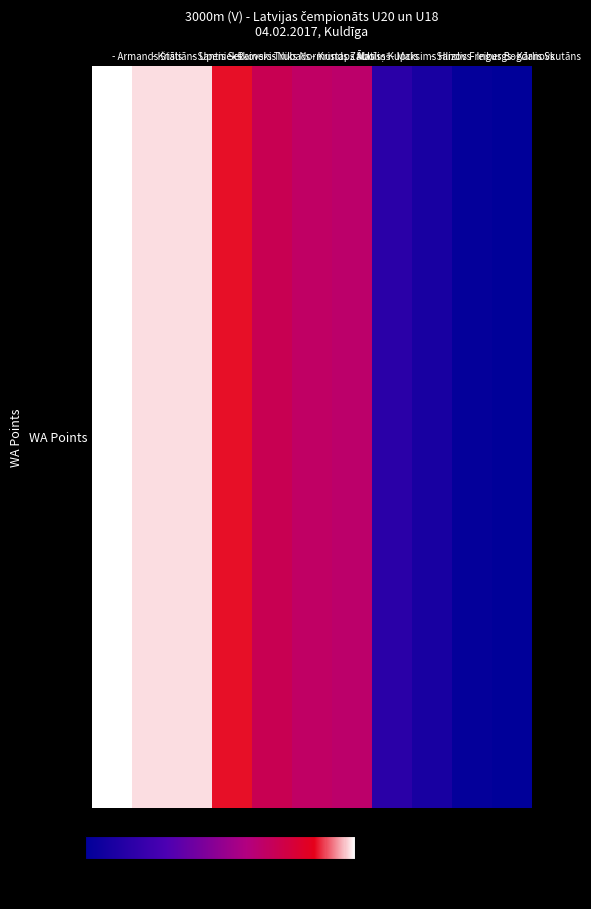

The chart shows a value of 913 at - Rainers Trubačs. True or false?

False